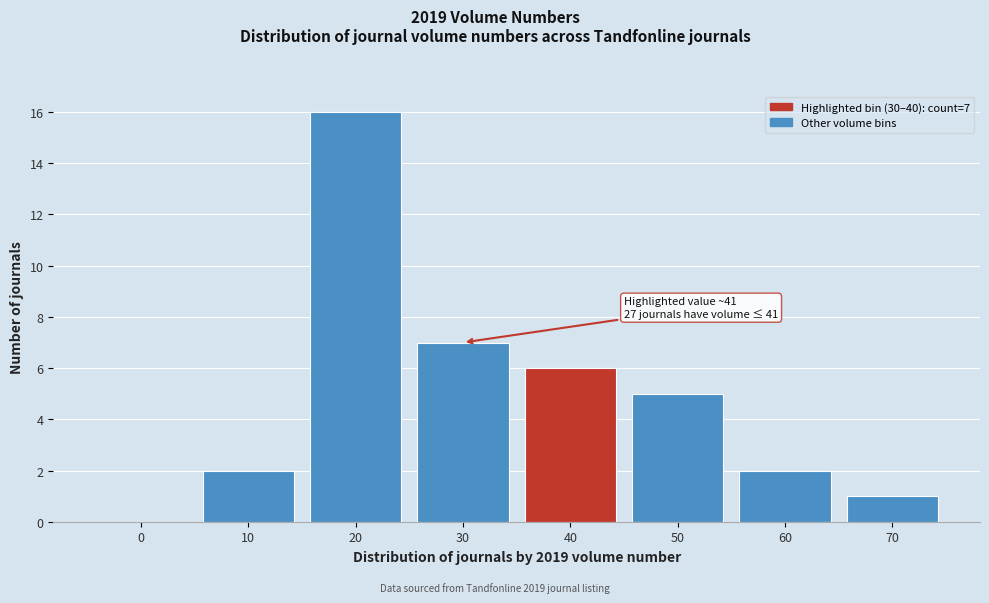

Reading left to right, transcribe all the data shown in this chart.

0=0	10=2	20=16	30=7	40=6	50=5	60=2	70=1